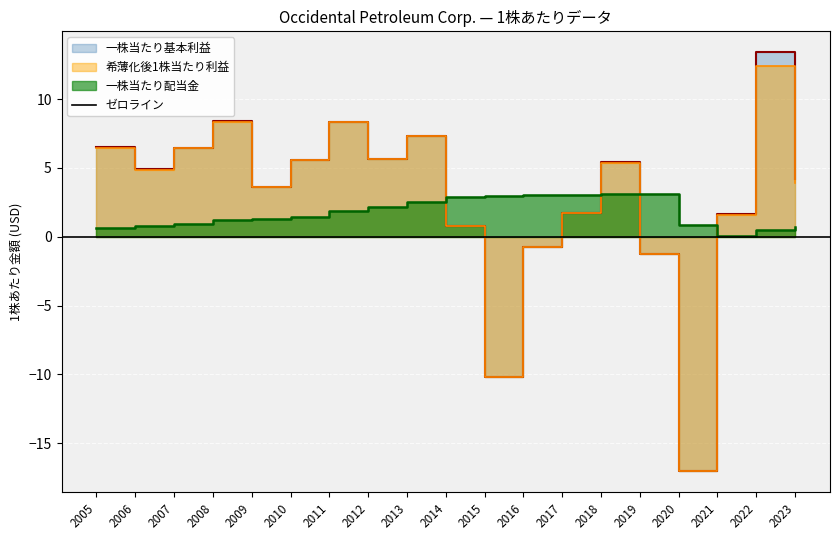

What are all the series names shown in the legend?

一株当たり基本利益, 希薄化後1株当たり利益, 一株当たり配当金